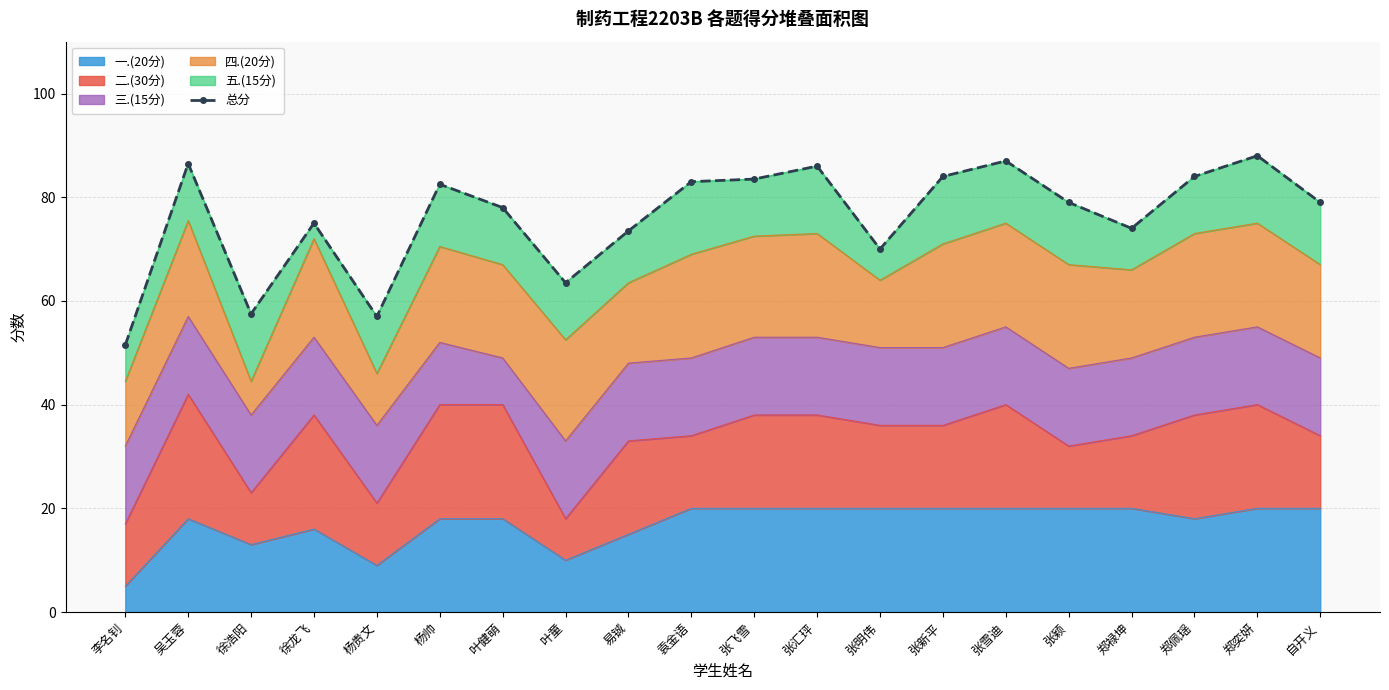

What is the sum of the values at 郑佩瑶 and 张新平?

168.0